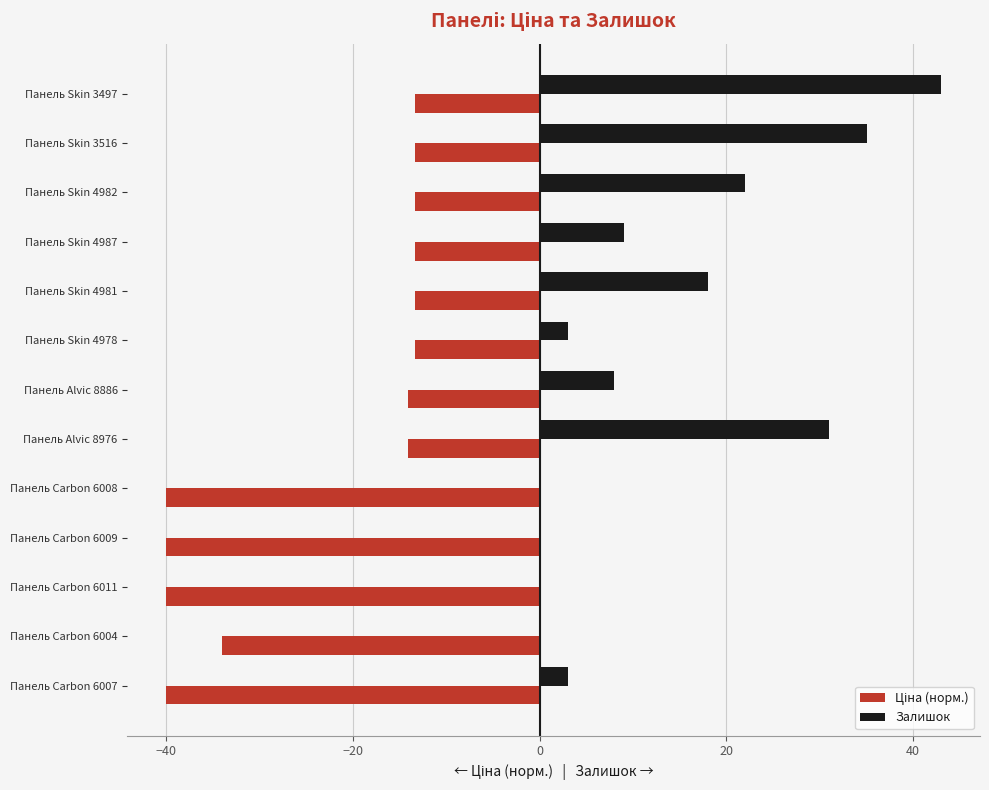

At which category does the chart reach its peak across all series?

Панель Skin 3497